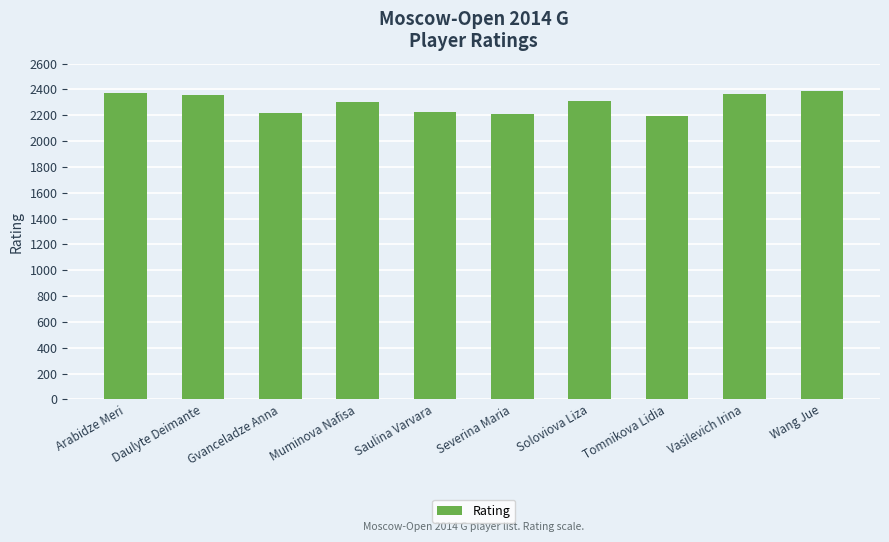

How many distinct data groups are displayed?

1